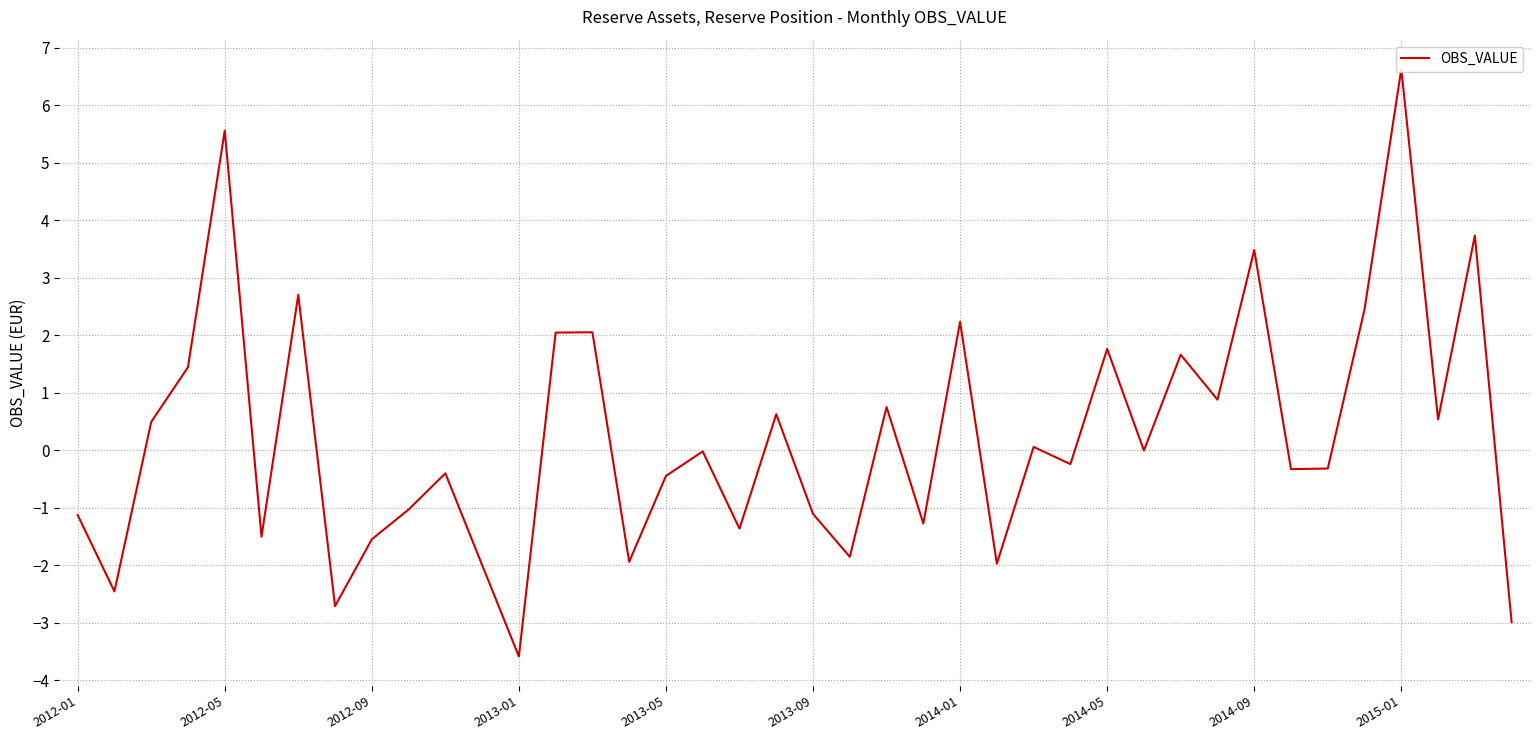

What is the sum of all values?

8.9